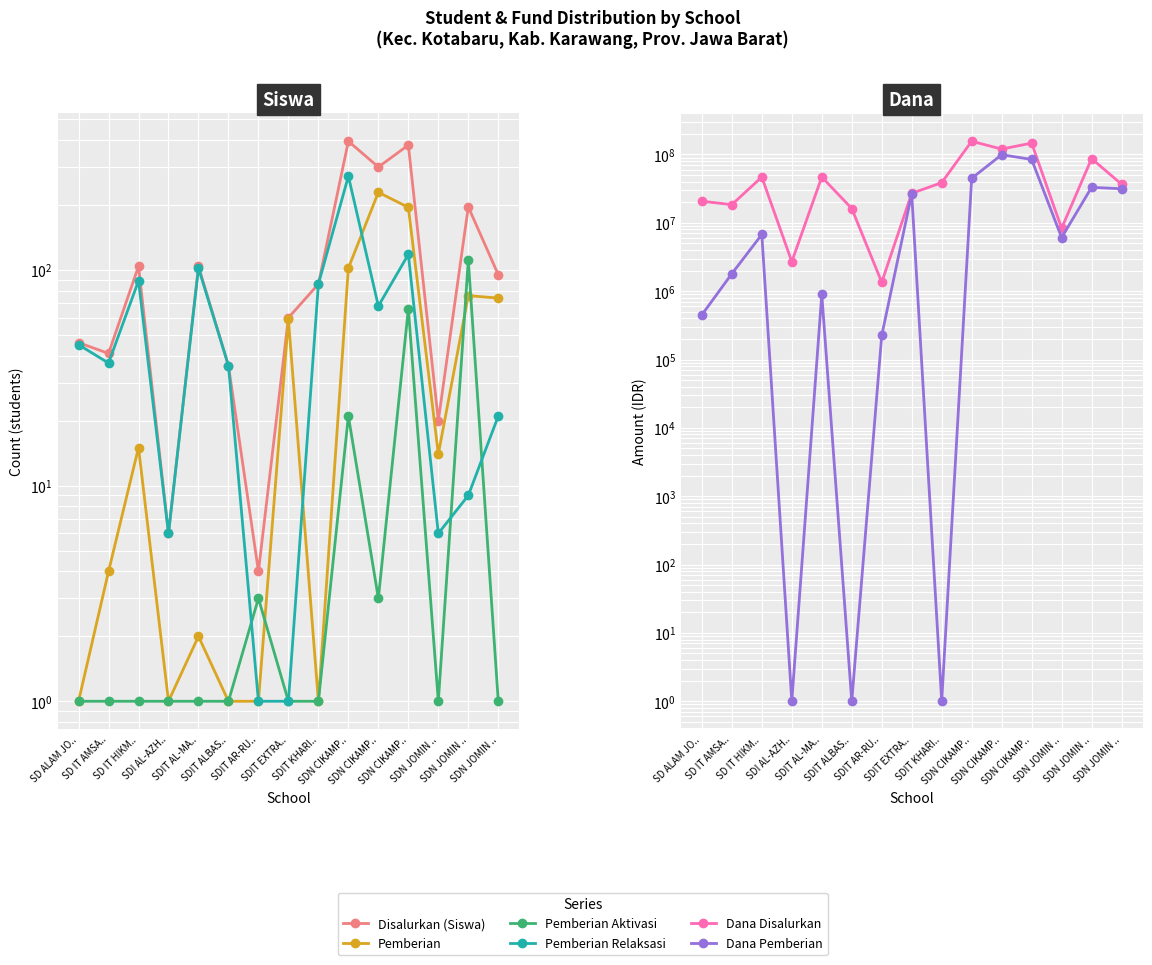

Which series has the widest spread of values?

Dana Disalurkan